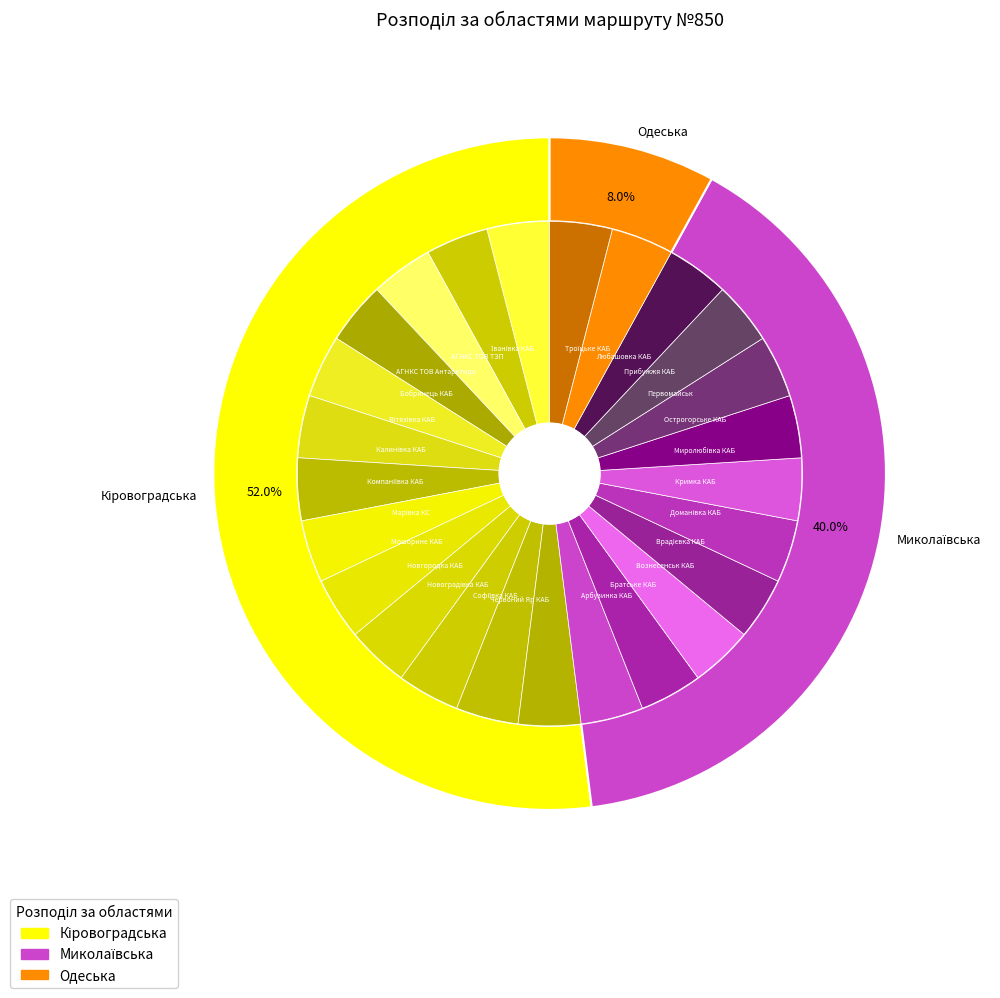

What is the ratio of the value at Червоний Яр КАБ to the value at Острогорське КАБ?

1.0